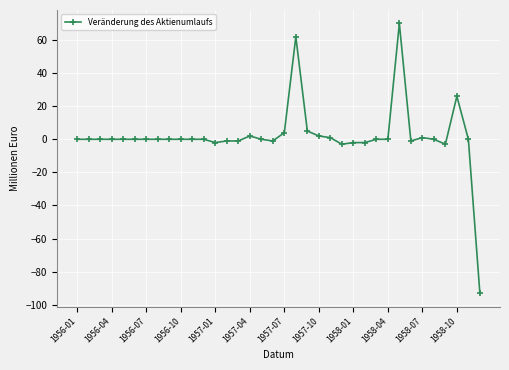

What is the greatest value displayed?

70